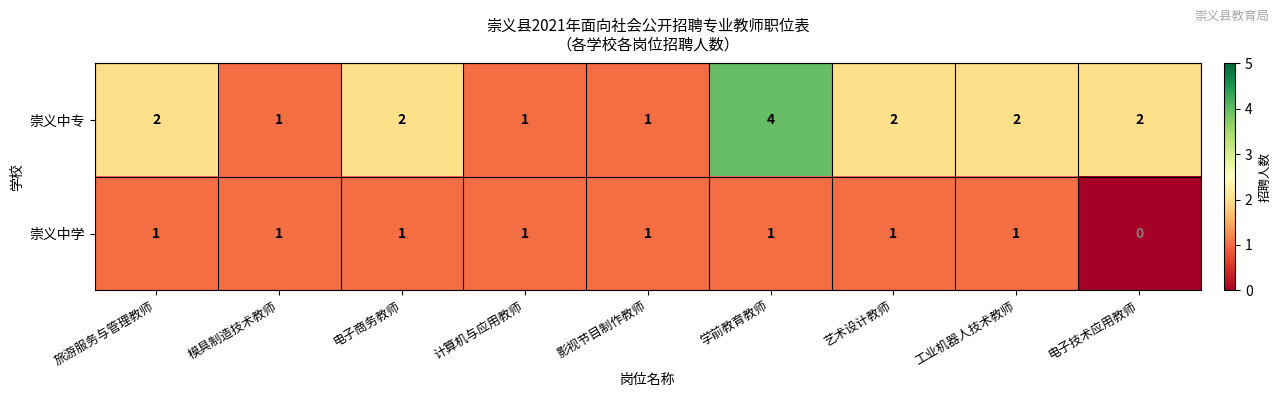

What is the difference between the highest and lowest values at 学前教育教师?

3